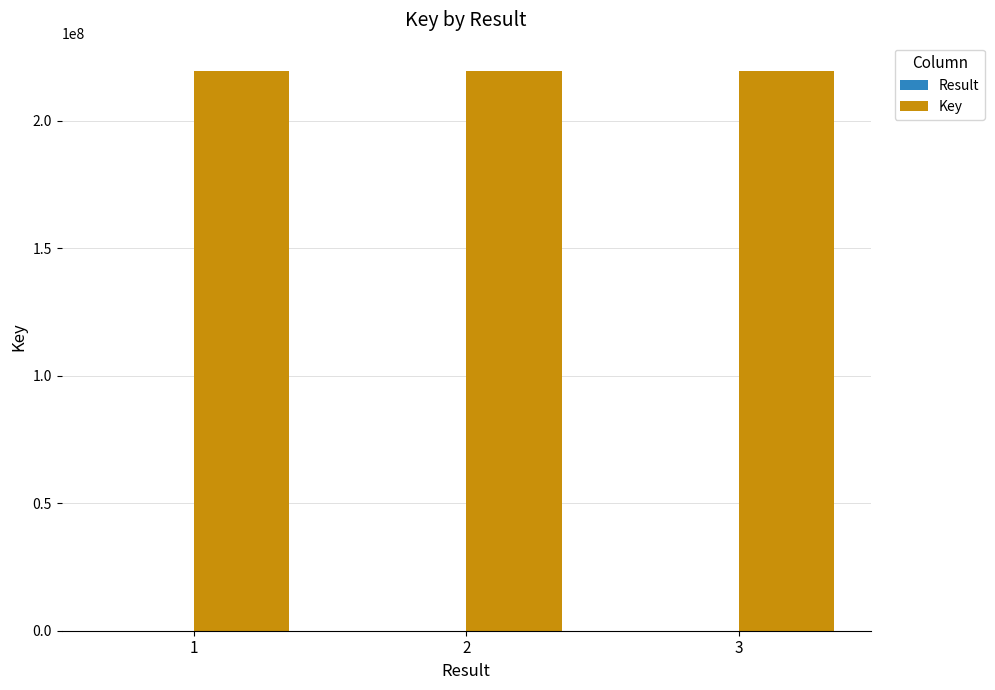

How many groups of bars are there?

3